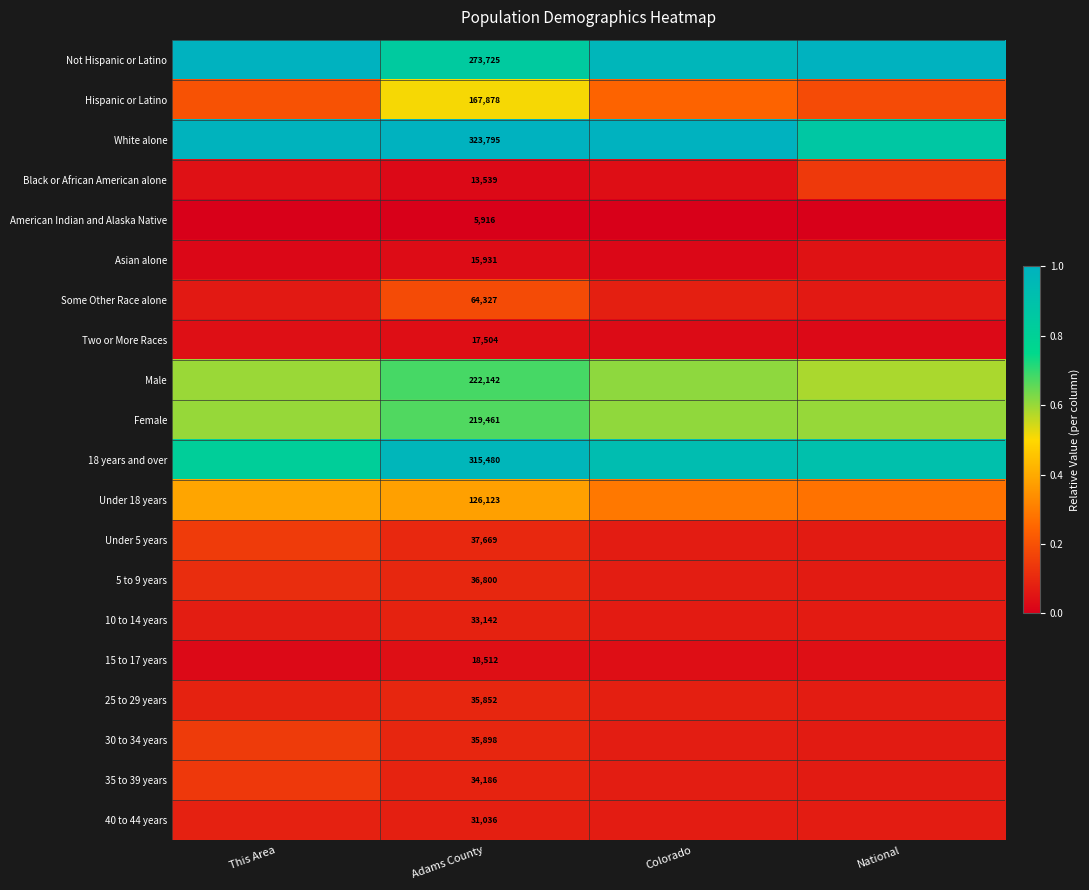

The value of Male at National is 0.6. True or false?

True